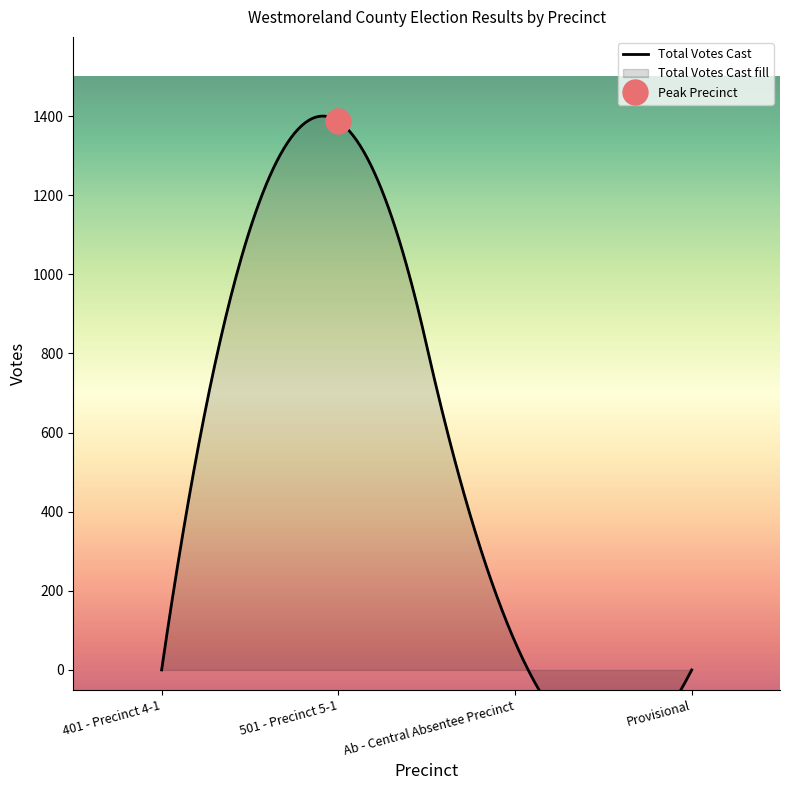

At which label does Total Votes Cast first exceed 71?

501 - Precinct 5-1